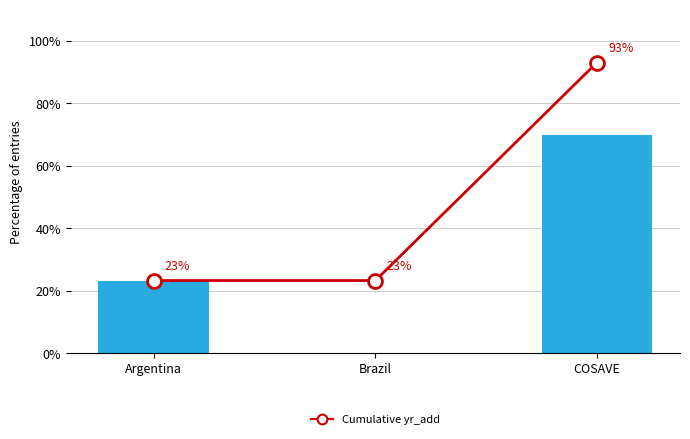

What is the average value of the yr_add series?

31.0